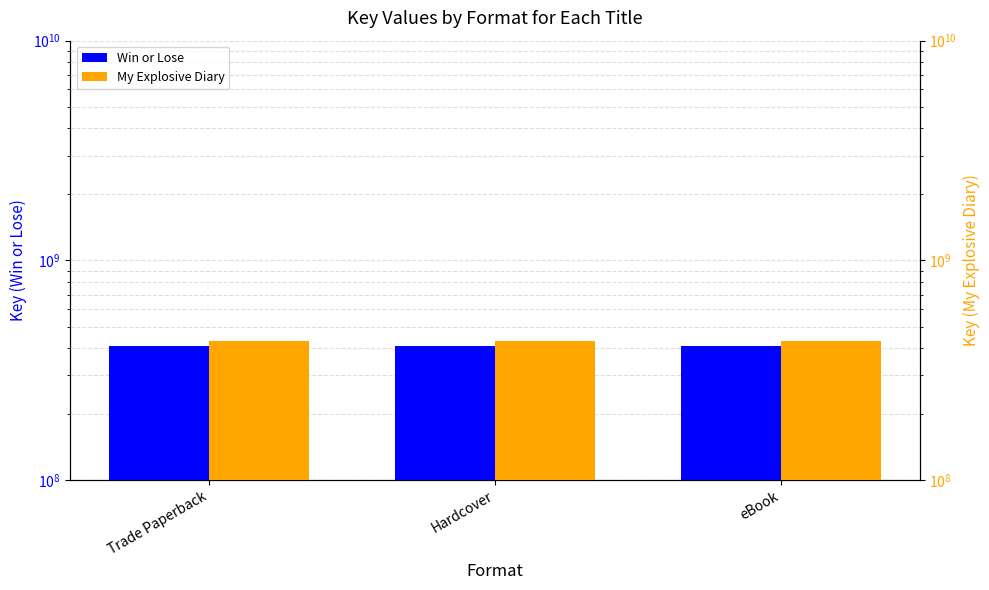

What are all the series names shown in the legend?

Win or Lose, My Explosive Diary